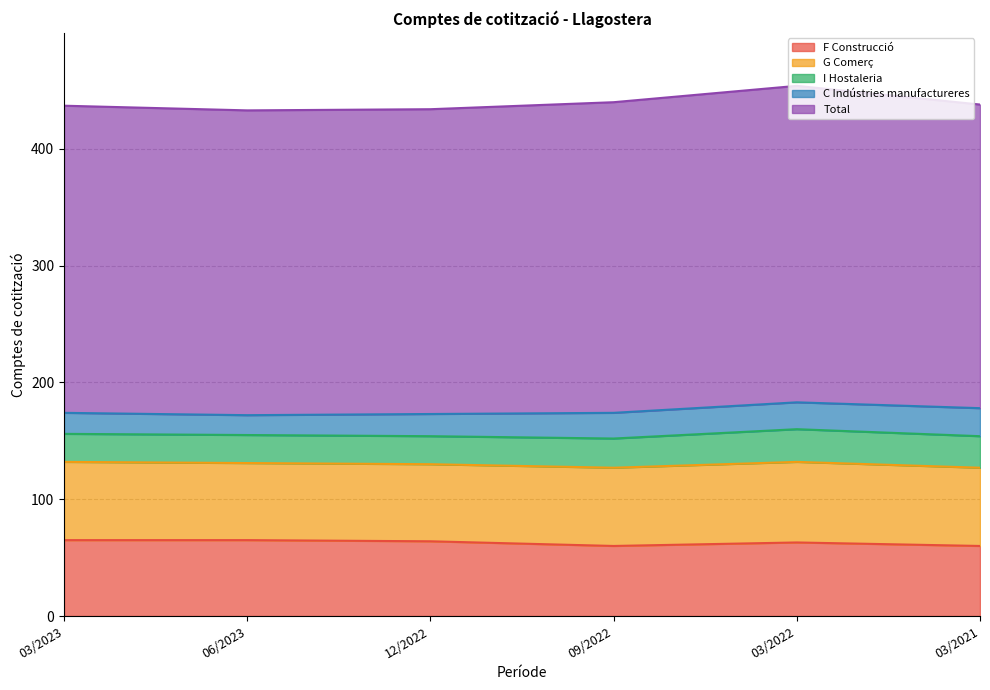

What is the difference between the maximum and minimum values in the G Comerç series?

3